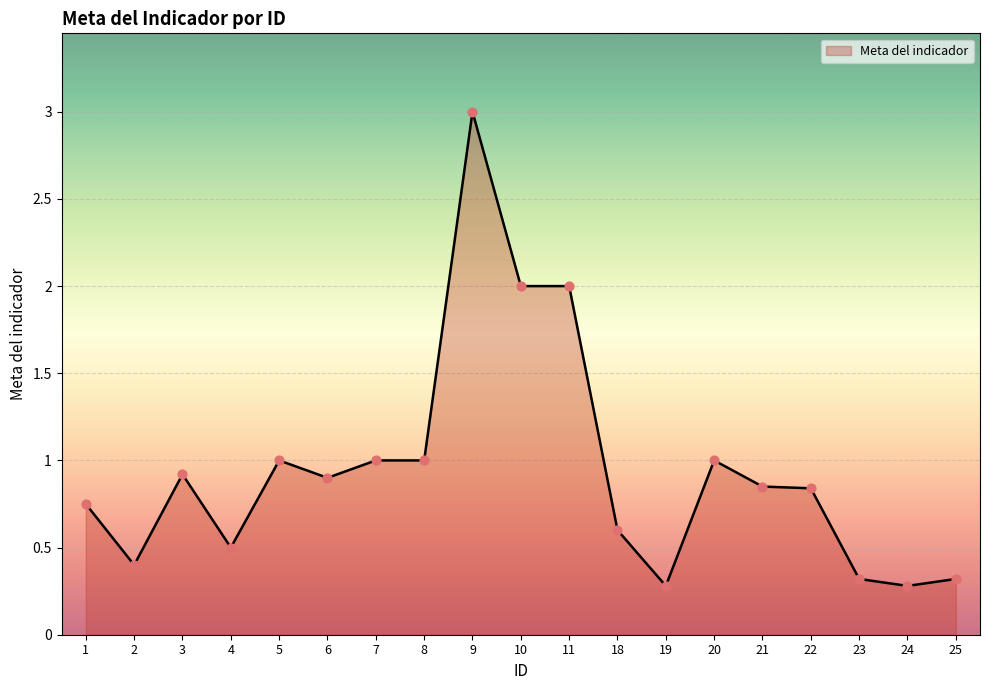

What is the difference between the maximum and minimum values?

2.7